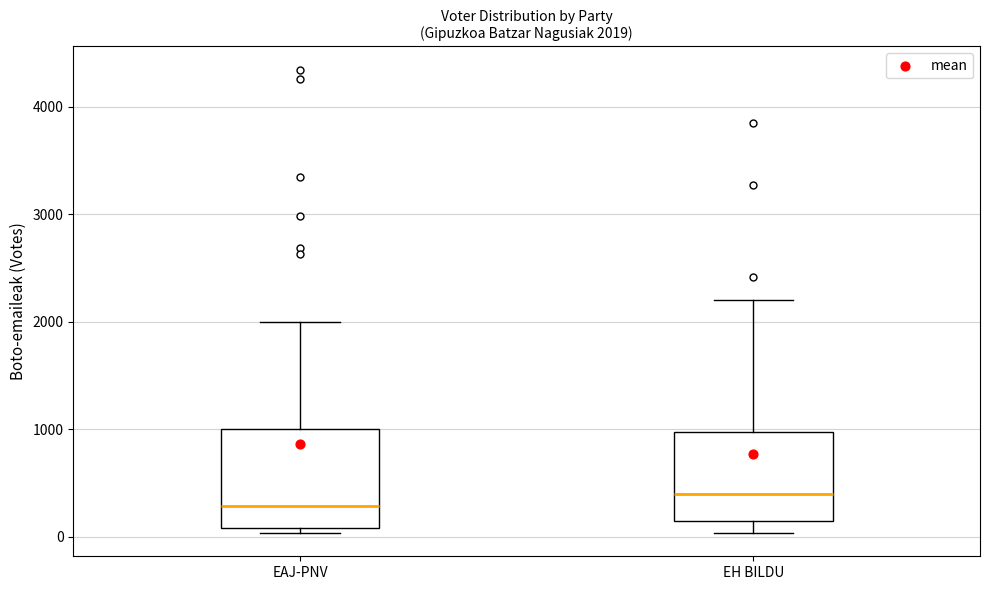

Which box's median line is the lowest?

EAJ-PNV